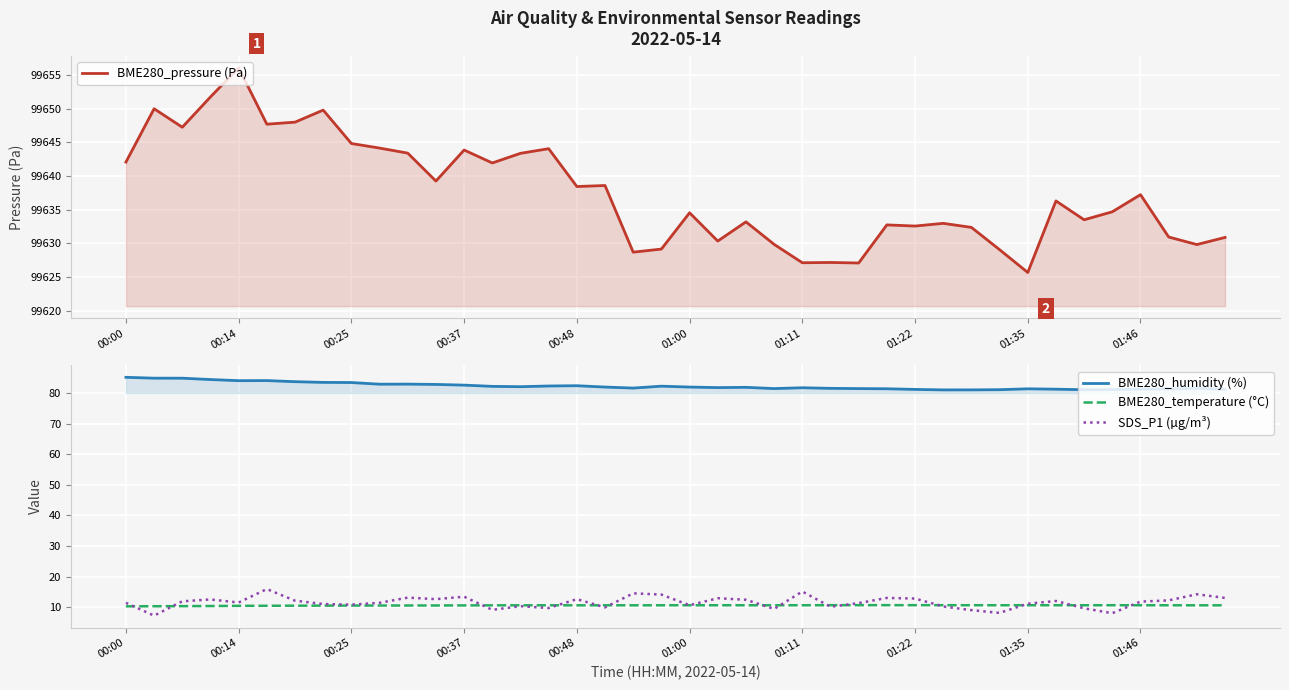

Is the value of BME280_temperature (°C) at 00:14 greater than the value of BME280_humidity (%) at 00:00?

No